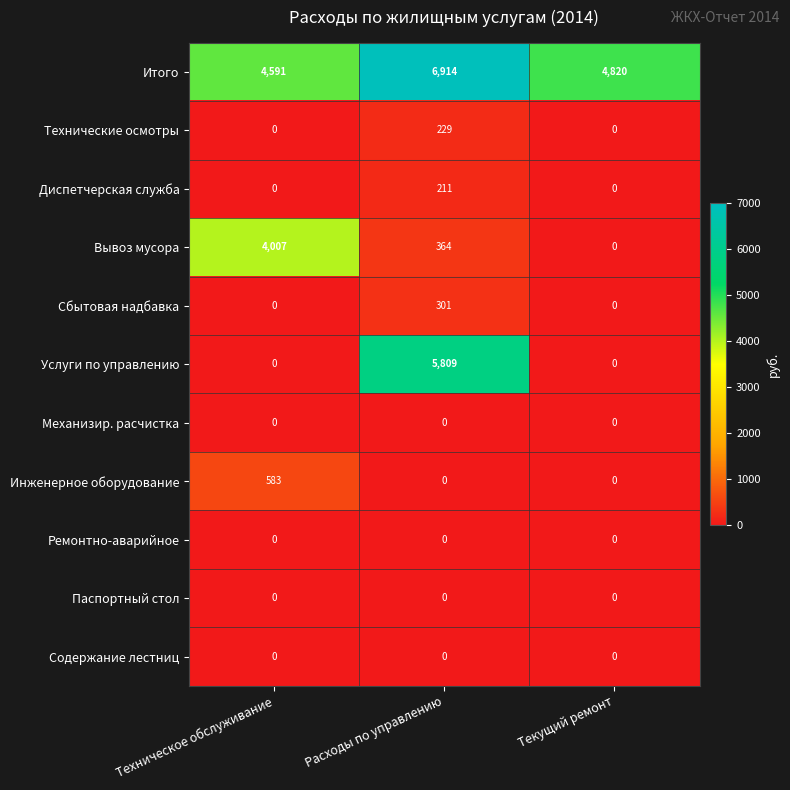

What is the difference between the highest and lowest values at Расходы по управлению?

6914